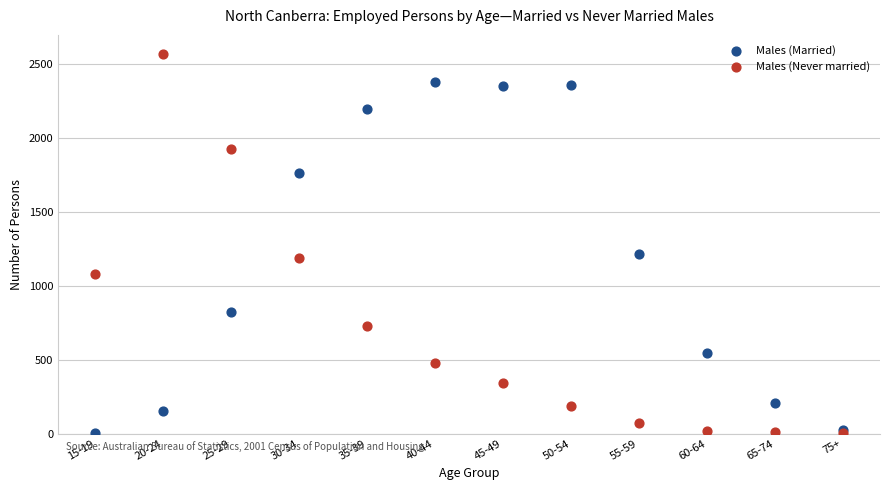

In the Males (Never married) series, what Y value is closest to 1288?

1186